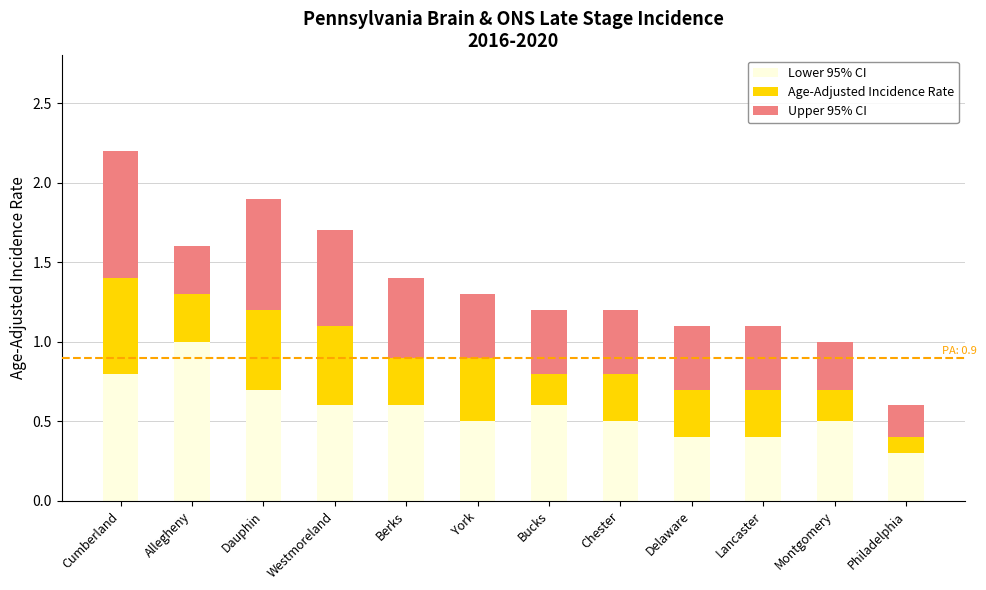

What is the maximum value for Lower 95% CI?

1.0